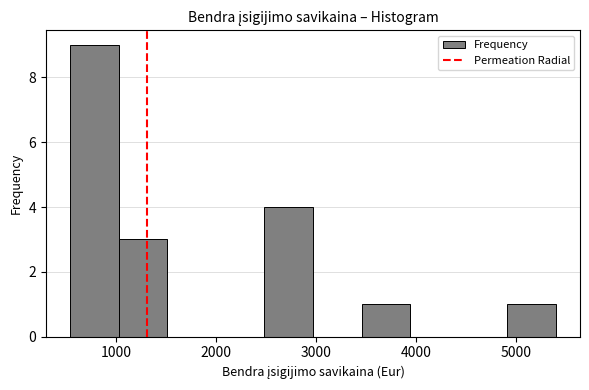

How tall is the bar that spans 1000 to 1500 on the x-axis? Neither the bar edges nor the heights are printed on the chart, so give them approximately, as read against the axes.

3